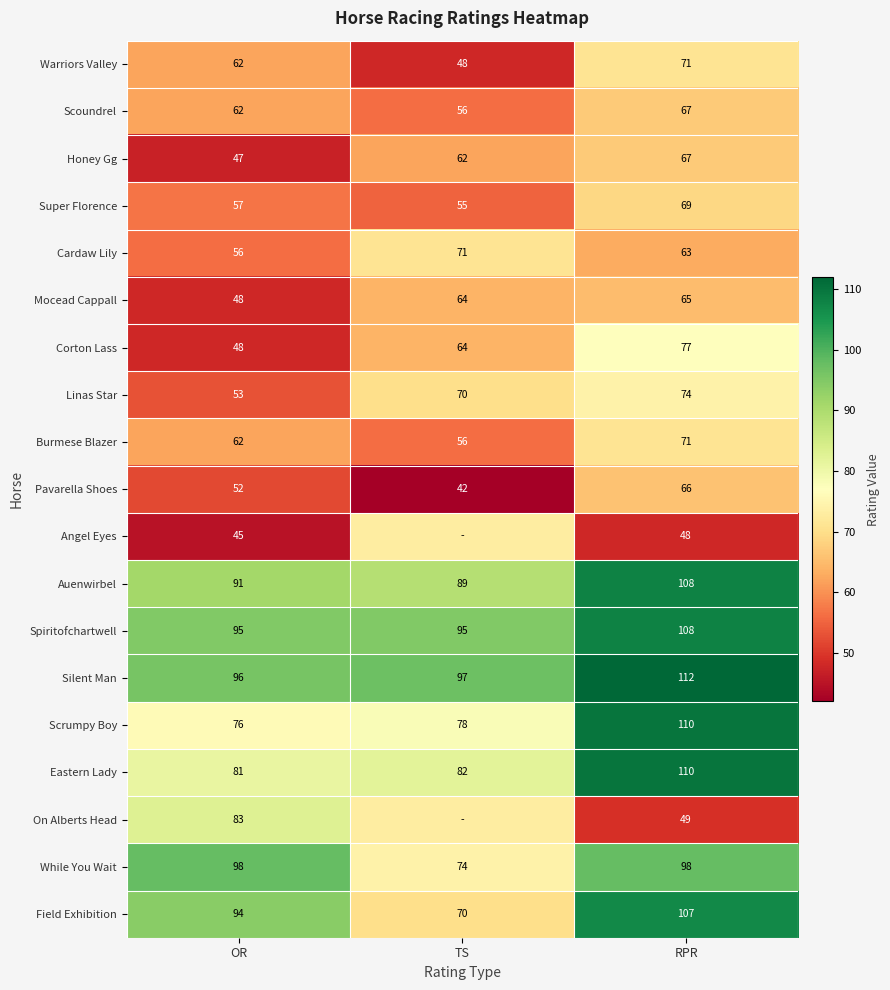

Is it true that Silent Man equals 97.0 at TS?

True